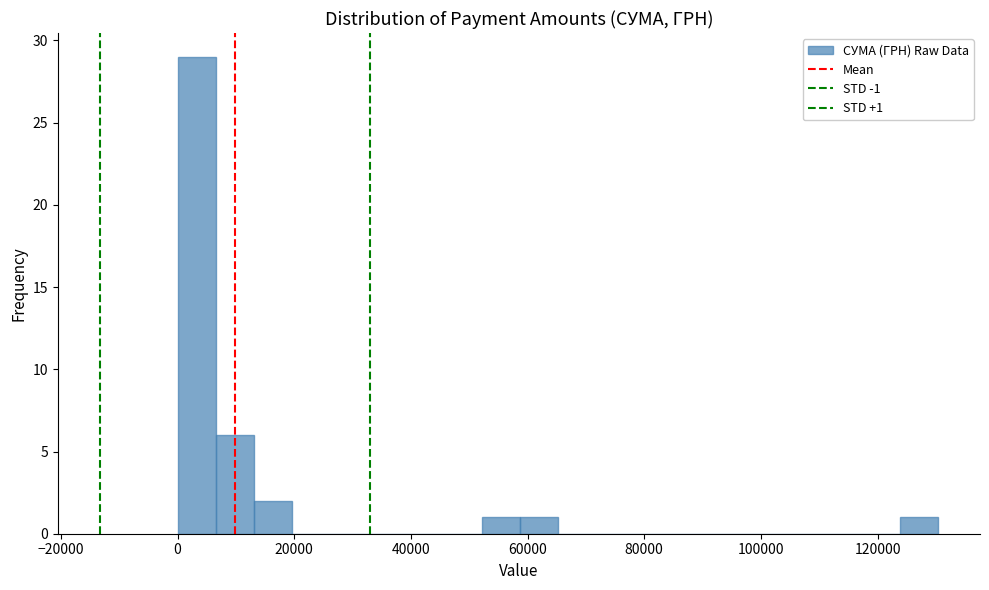

Read against the x-axis, roughly where is the centre of the tallest bar?

4000